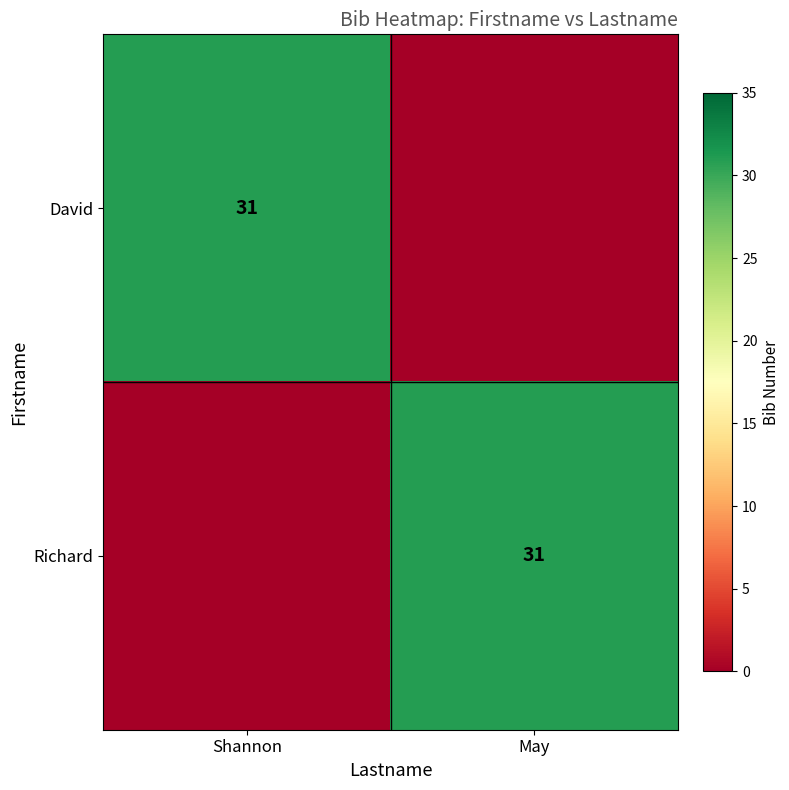

What is the total value across all series at Shannon?

31